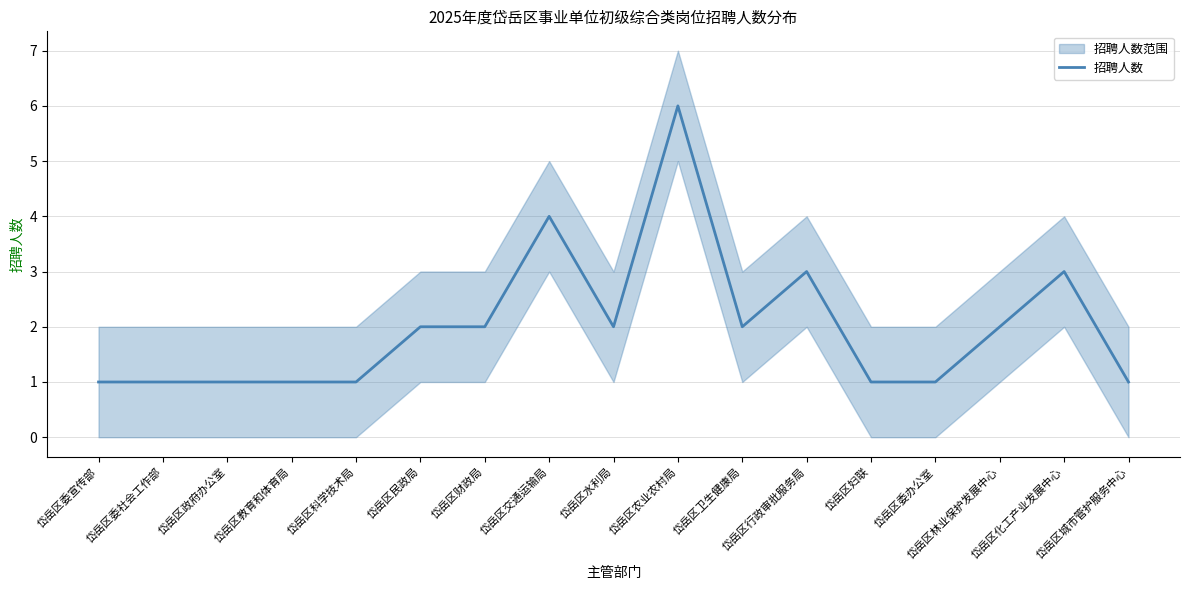

What position from the left is 岱岳区财政局?

7